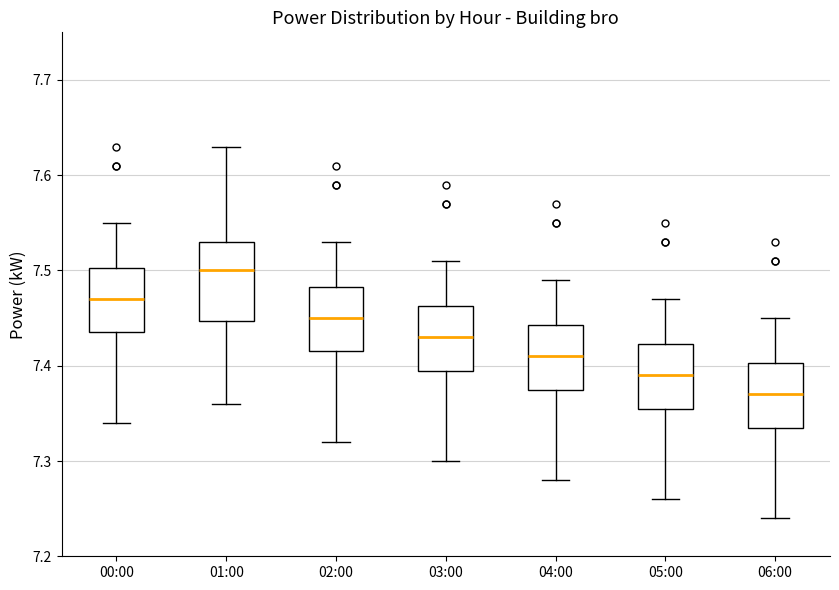

Which box's median line is the highest?

01:00